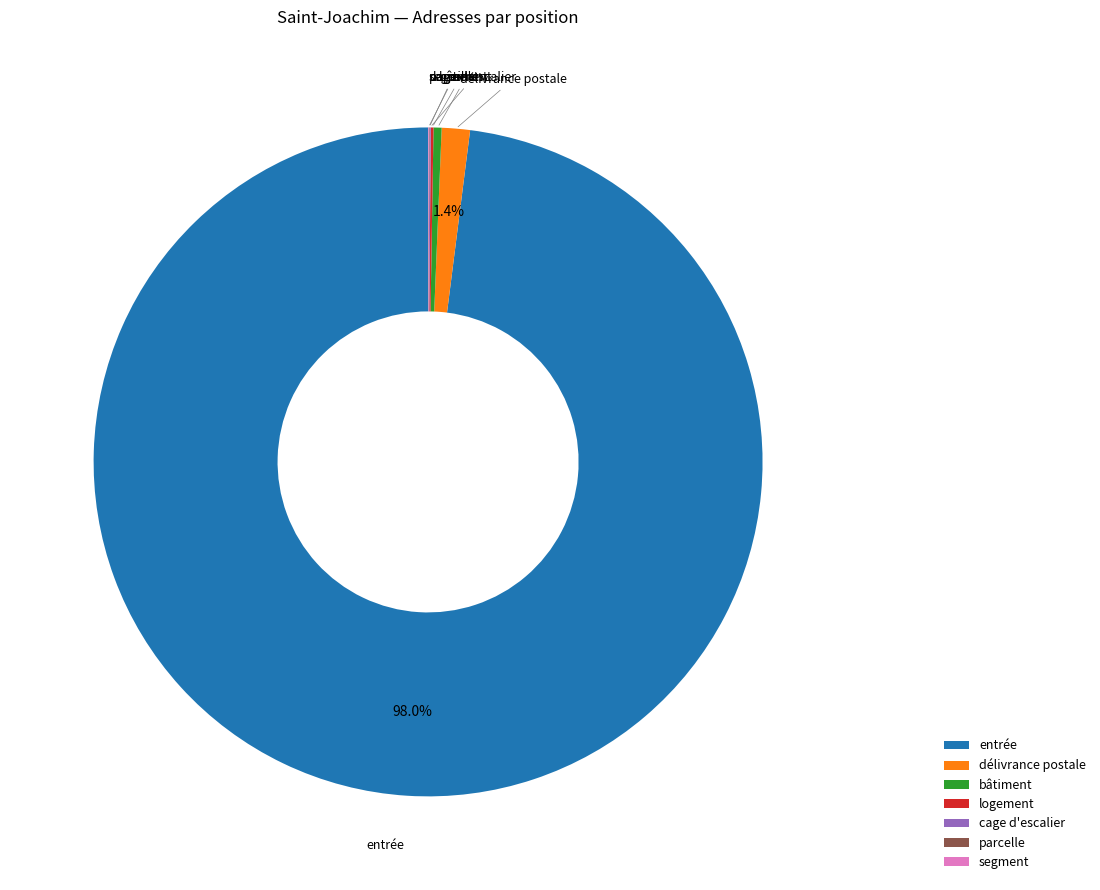

Which category has the biggest portion of the pie?

entrée